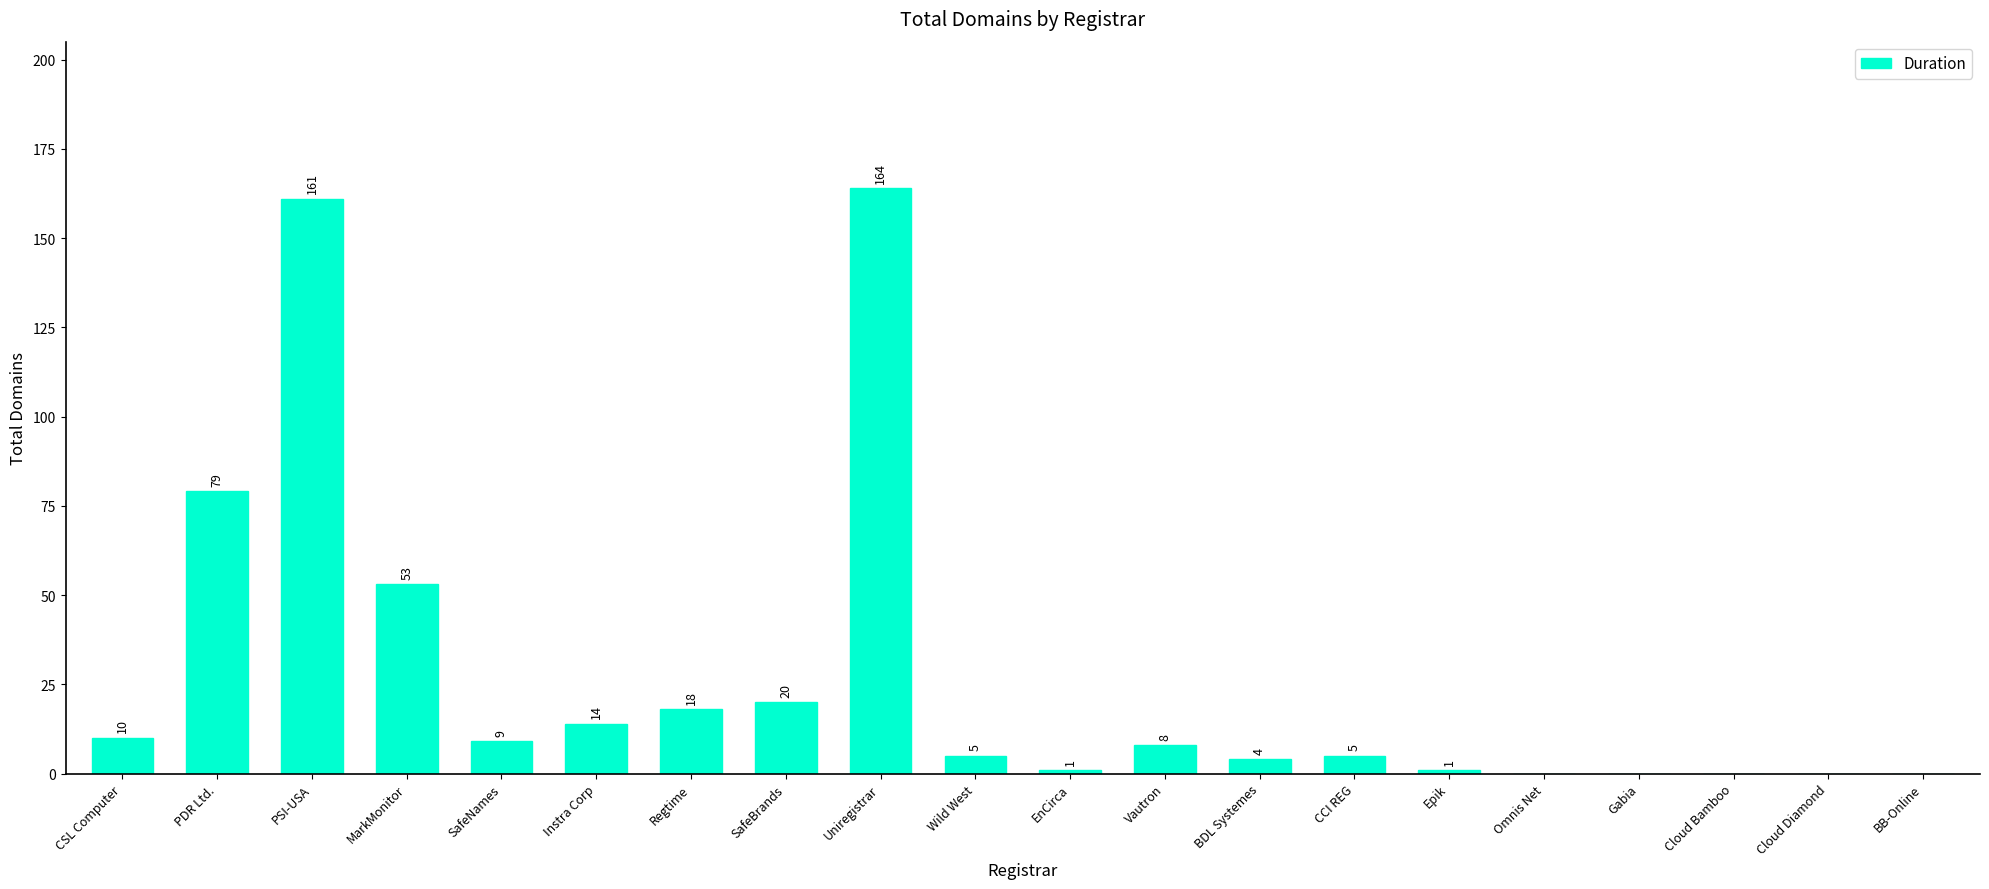

Where does the data first go above 8?

CSL Computer